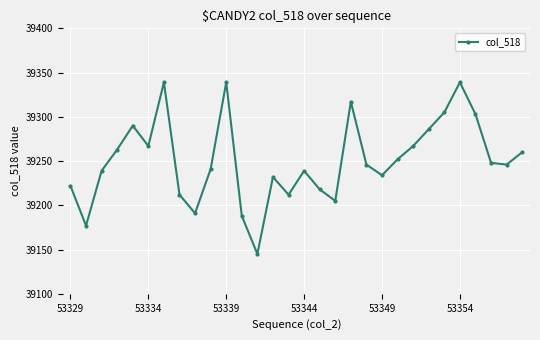

What is the smallest value displayed?

39145